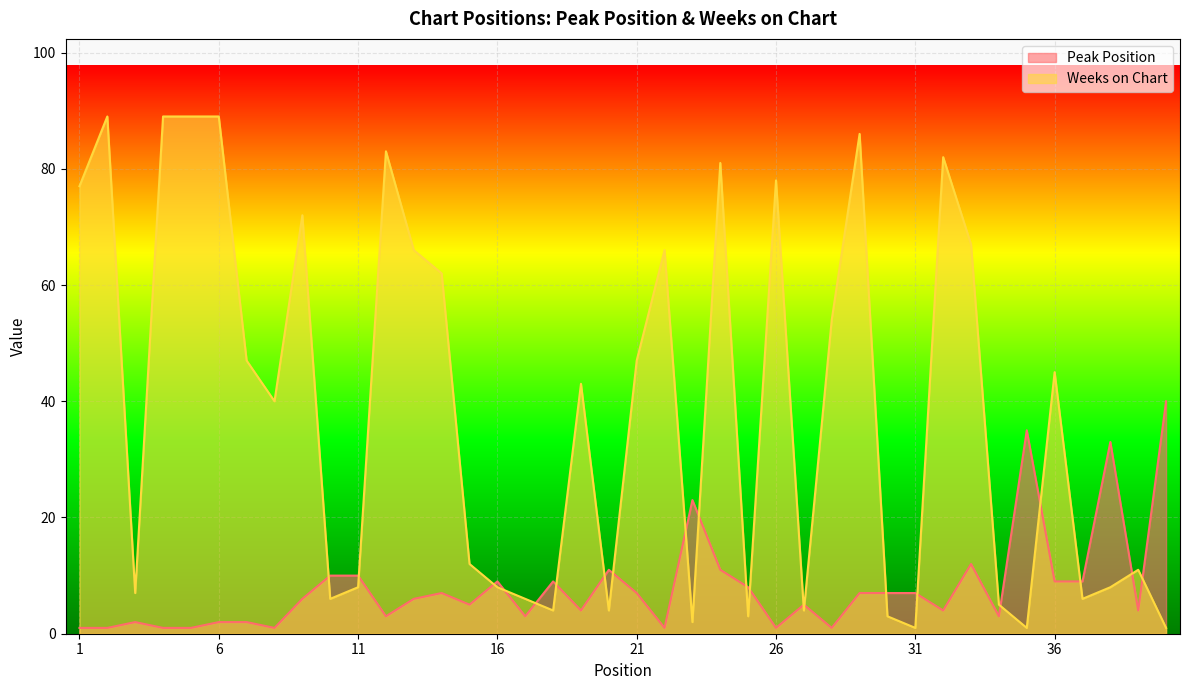

At how many categories does at least one series exceed 78?

8